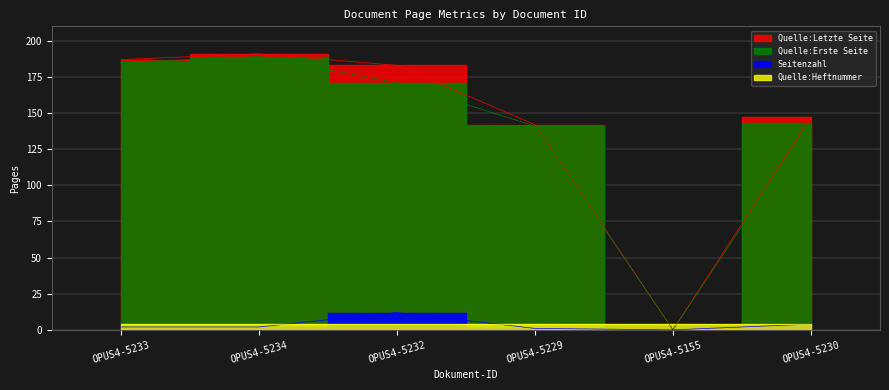

True or false: Quelle:Erste Seite and Seitenzahl intersect in this chart.

False